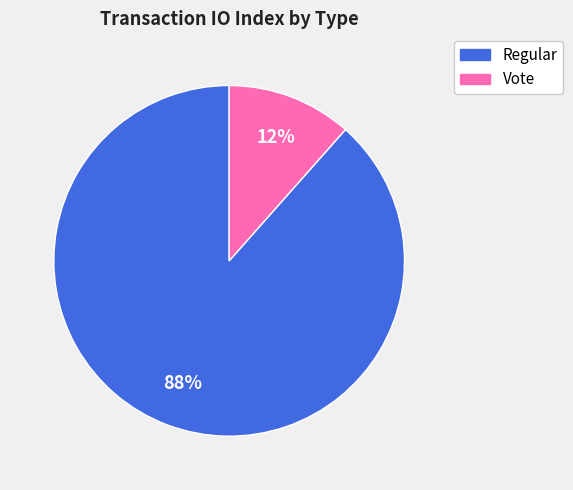

Which has a higher value, Vote or Regular?

Regular